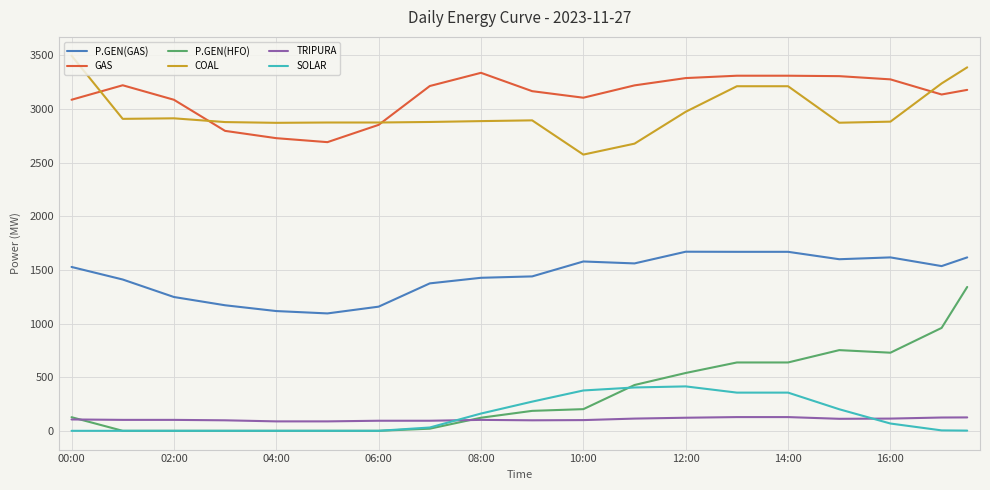

Which series has the largest range (max minus min)?

P.GEN(HFO)